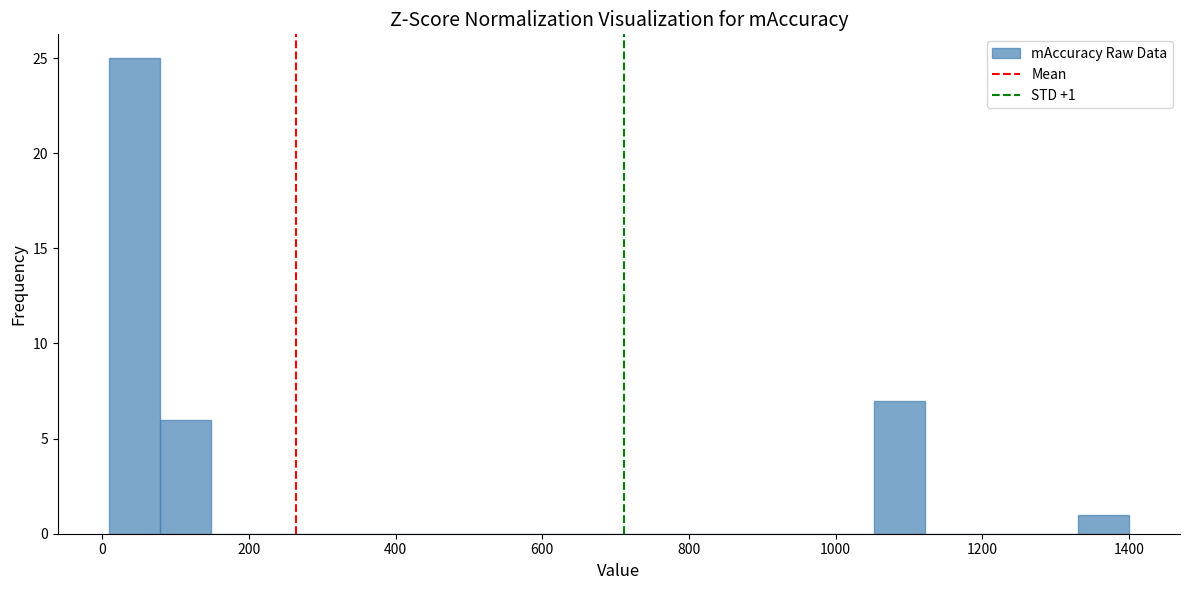

Read against the x-axis, roughly where is the centre of the tallest bar?

40